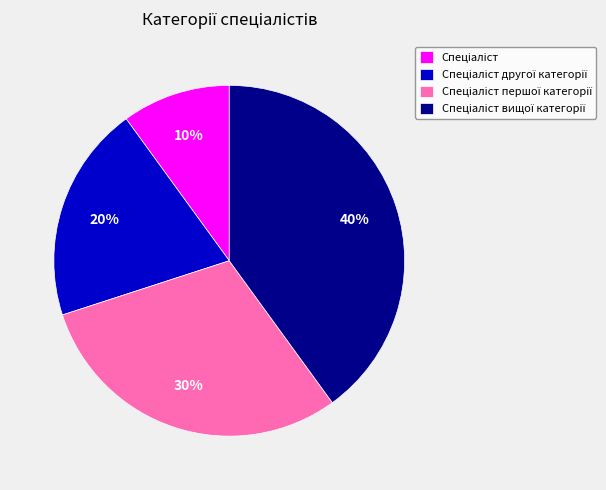

Is there a majority slice in this chart?

No